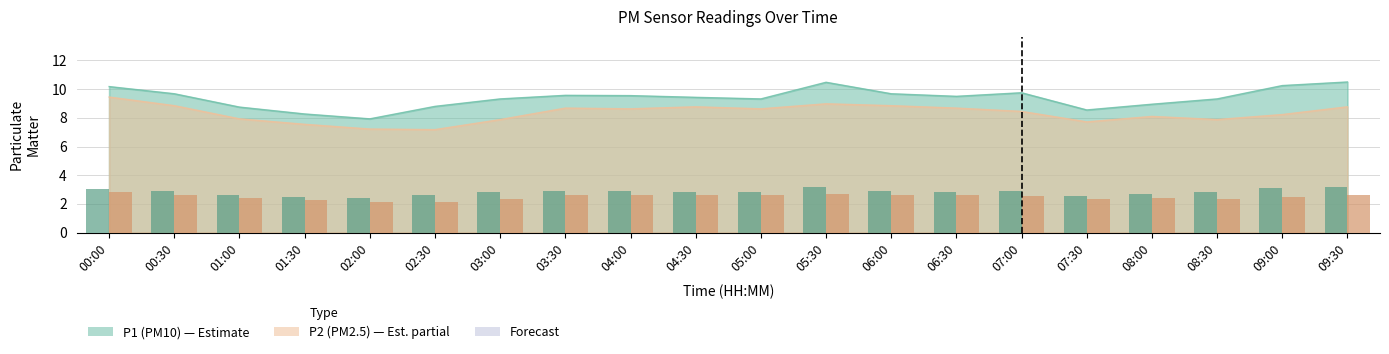

What is the maximum value for P1?

10.5